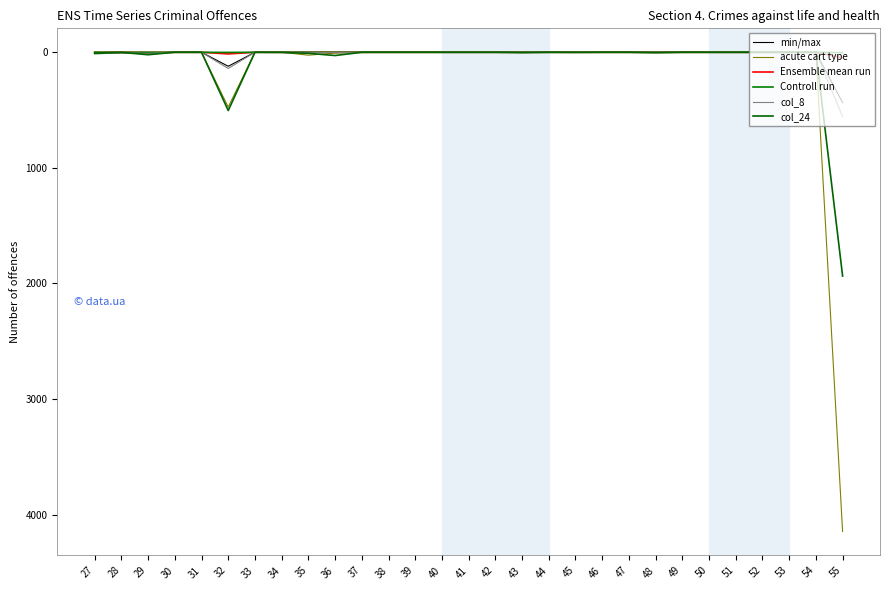

Count the Controll run values in the range 0 to 1.

28